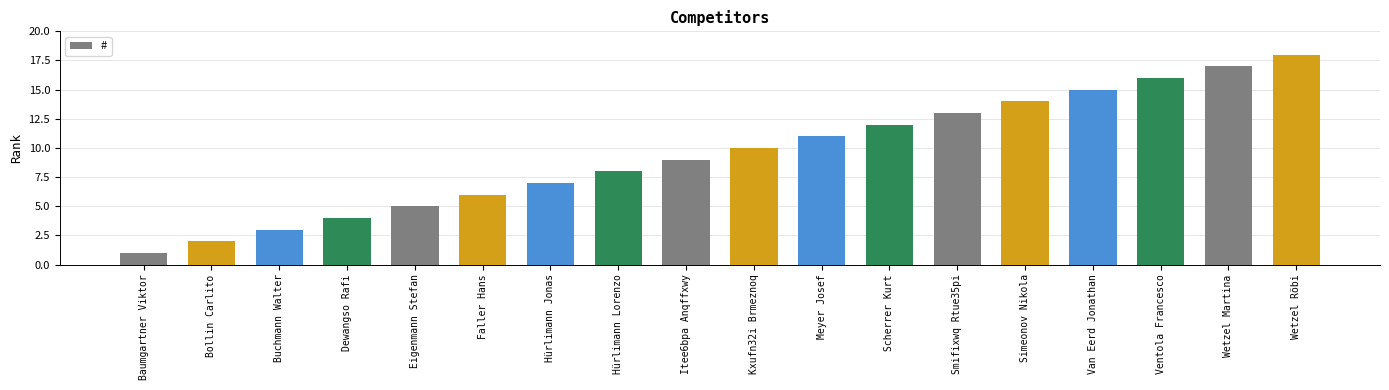

List the labels in order of value, largest first.

Wetzel Röbi, Wetzel Martina, Ventola Francesco, Van Eerd Jonathan, Simeonov Nikola, Smifixwq Rtue35pi, Scherrer Kurt, Meyer Josef, Kxufn32i Brmeznoq, Itee6bpa Anqffxwy, Hürlimann Lorenzo, Hürlimann Jonas, Faller Hans, Eigenmann Stefan, Dewangso Rafi, Buchmann Walter, Bollin Carlito, Baumgartner Viktor